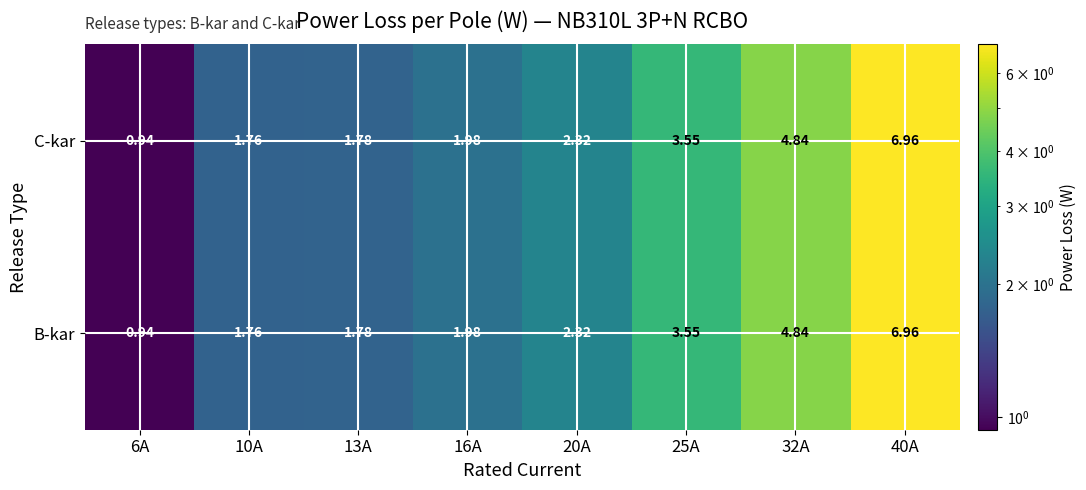

Is the value of B-kar at 32A greater than the value of C-kar at 25A?

Yes